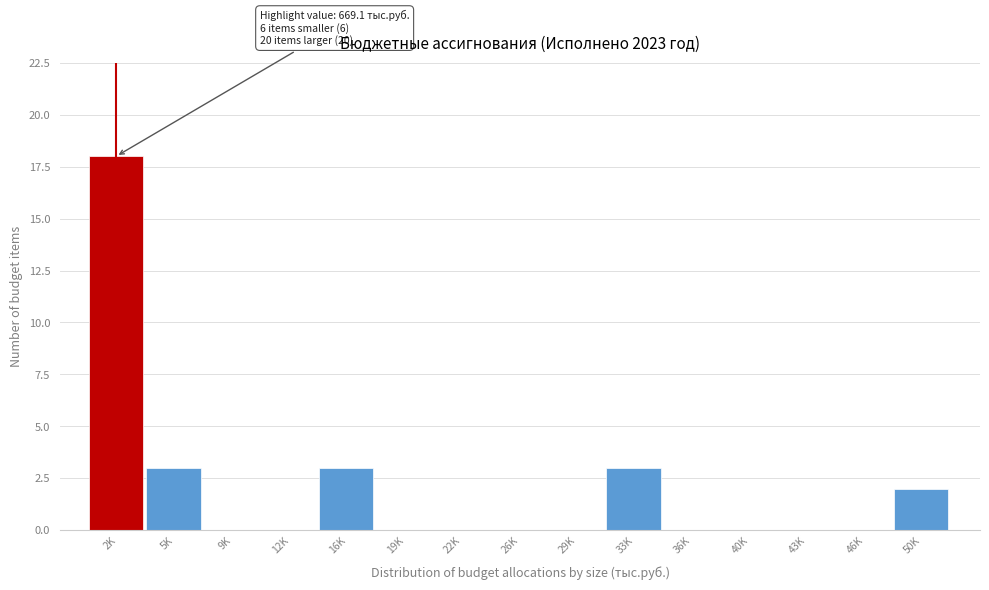

Reading left to right, list all the values displayed in this chart.

2K=18	5K=3	9K=0	12K=0	16K=3	19K=0	22K=0	26K=0	29K=0	33K=3	36K=0	40K=0	43K=0	46K=0	50K=2